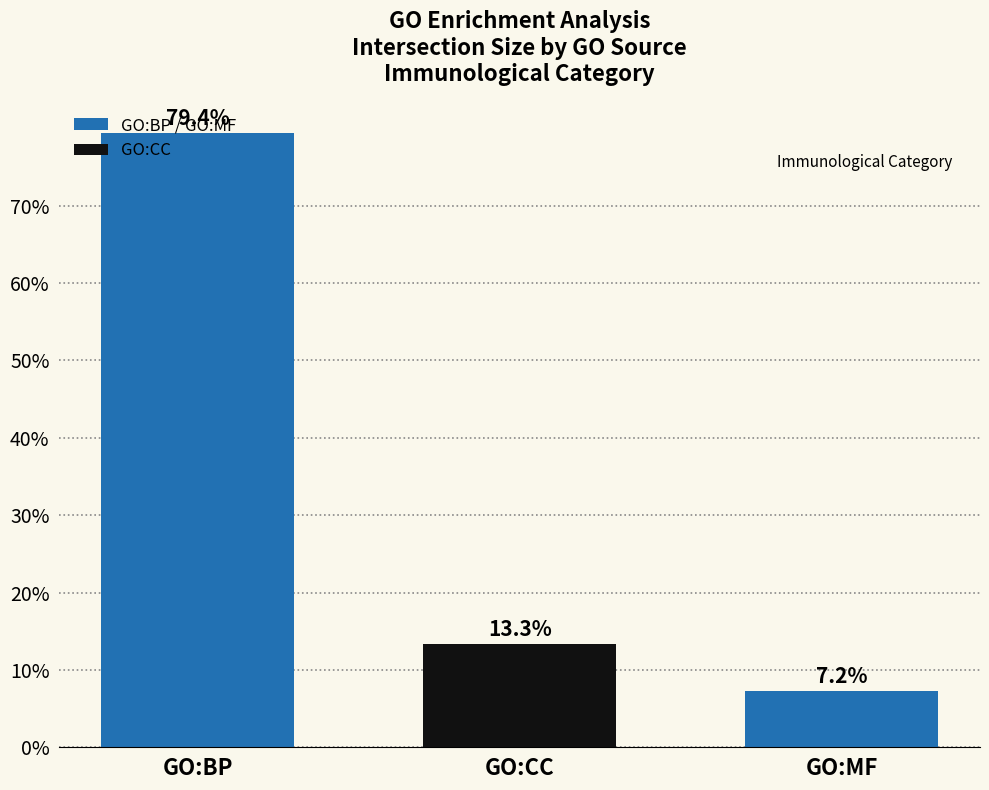

At which category does the chart reach its minimum across all series?

GO:MF